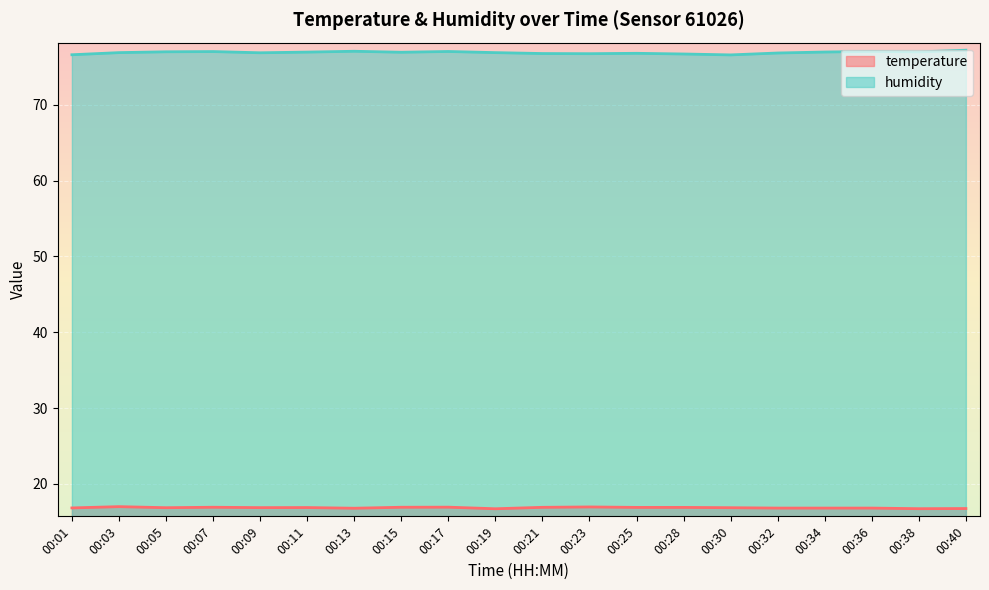

List the series in order of their peak value, highest first.

humidity, temperature